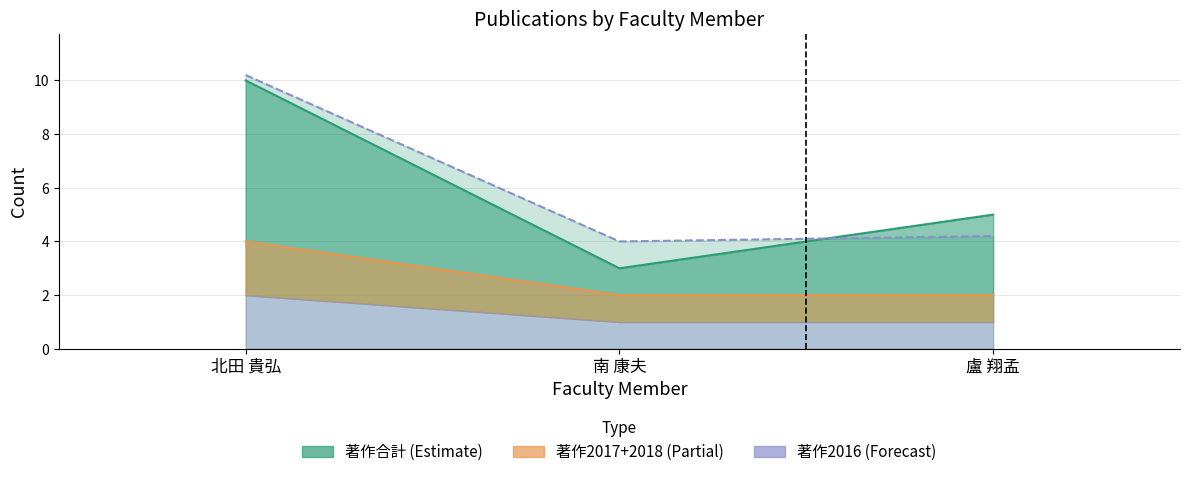

What is the difference between the second highest and minimum values in the 在籍月数/20 (line) series?

0.2